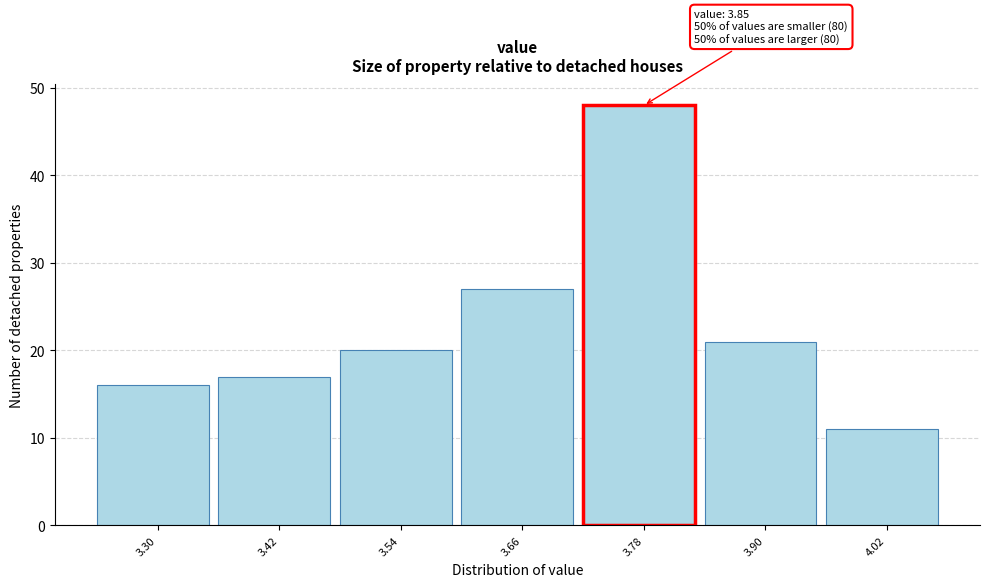

Reading right to left, list all the values displayed in this chart.

11	21	48	27	20	17	16